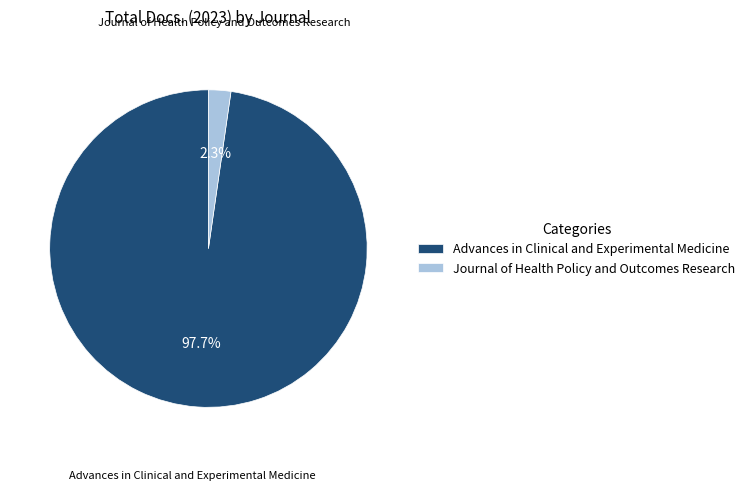

The Journal of Health Policy and Outcomes Research slice represents 15% of the pie. True or false?

False